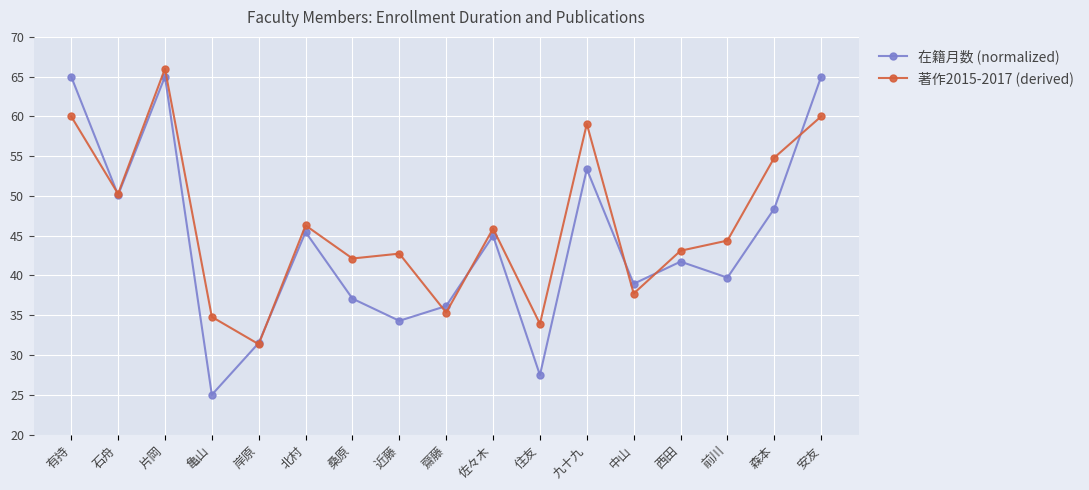

At which category is the sum across all series the highest?

片岡